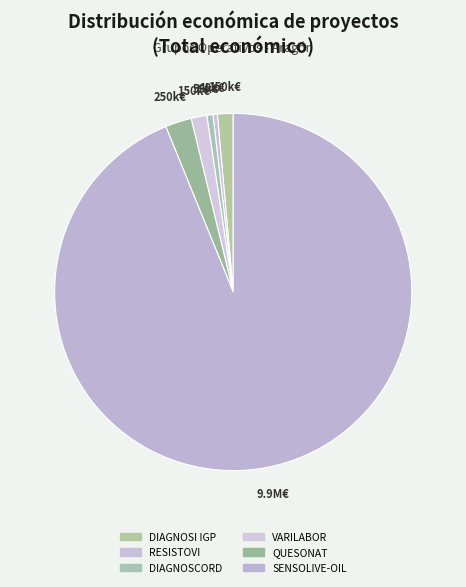

Which slice is the smallest?

RESISTOVI